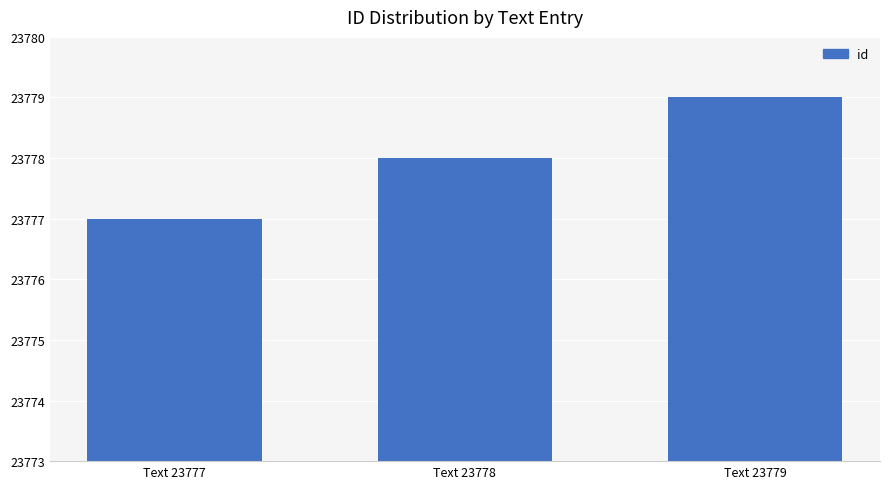

Reading left to right, what are all the values shown in this chart?

Text 23777=23777	Text 23778=23778	Text 23779=23779